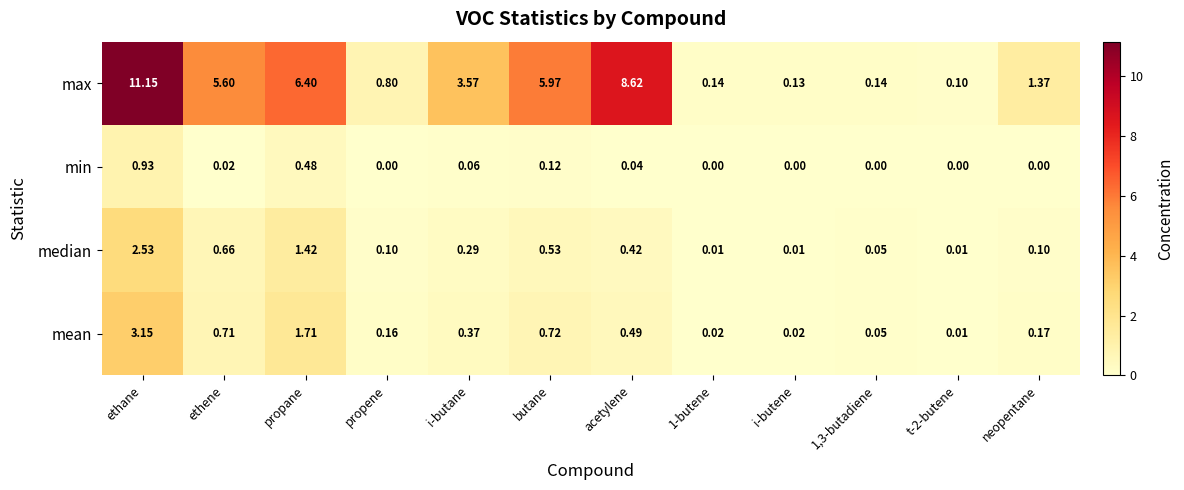

Which series changed the most between ethene and neopentane?

max